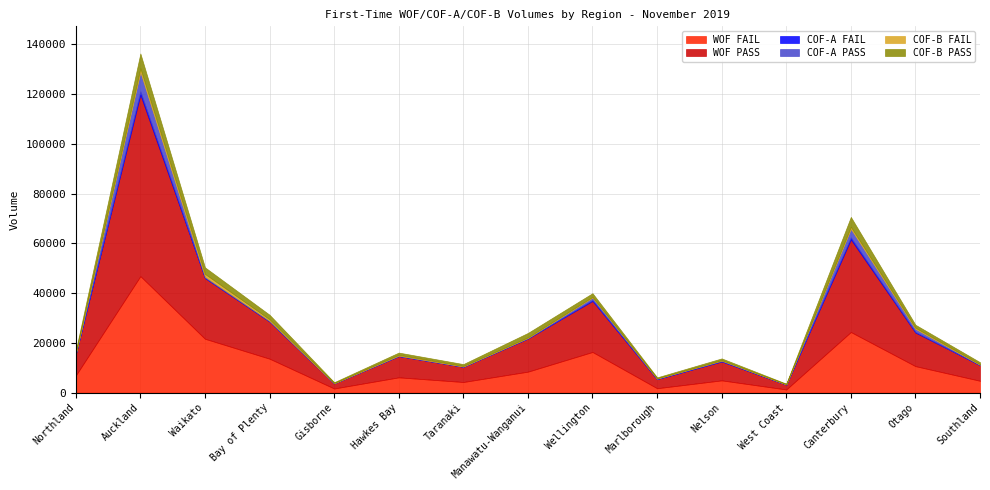

Between Bay of Plenty and Nelson, which is larger?

Bay of Plenty